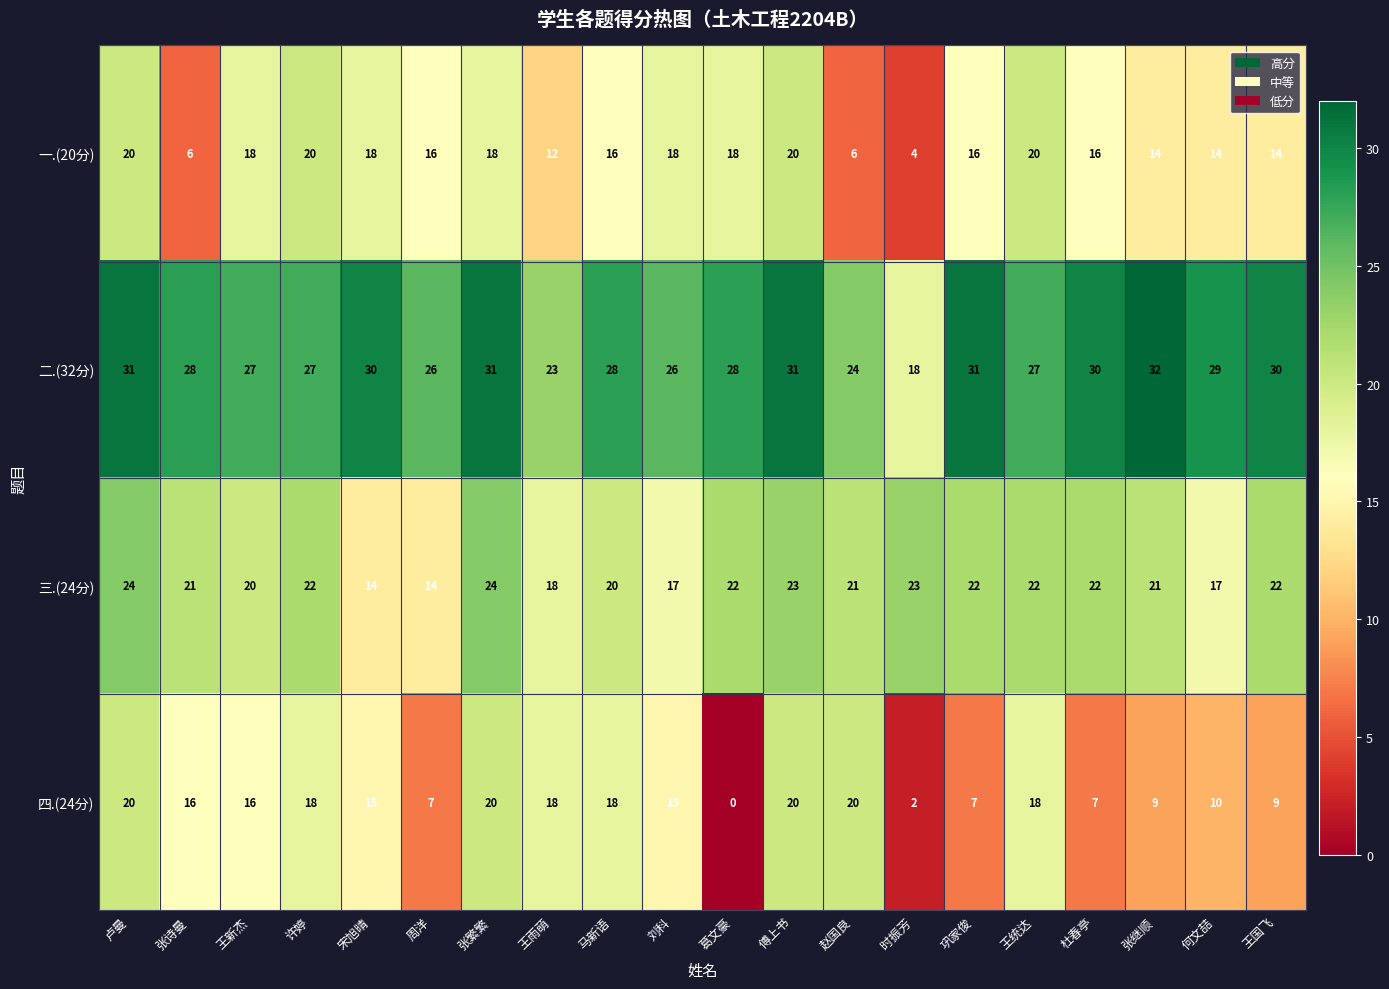

Is it true that 四.(24分) equals 9 at 张继顺?

True